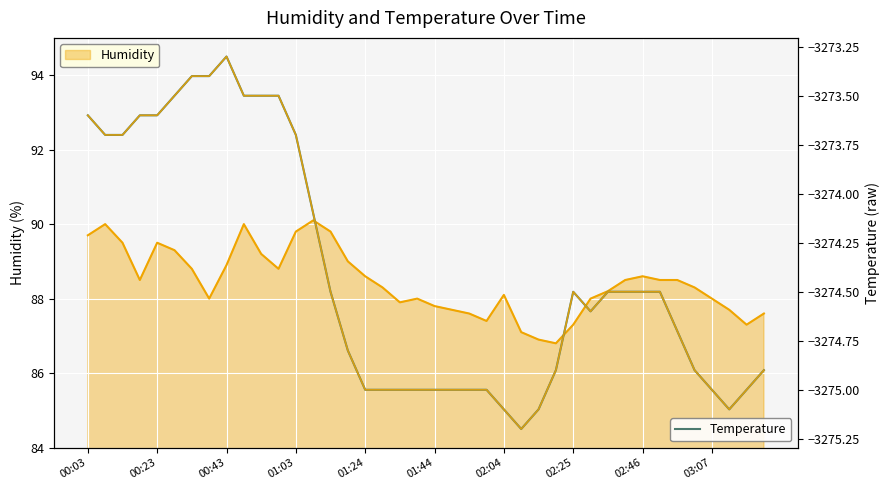

At which label is Humidity Line closest to -3274?

13